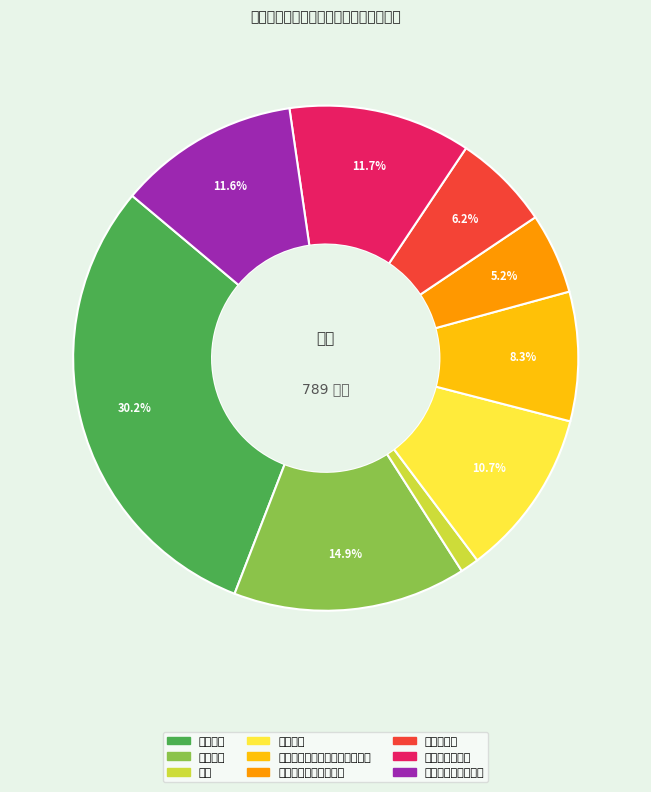

To the nearest percent, what portion does 津贴补贴 represent?

15%